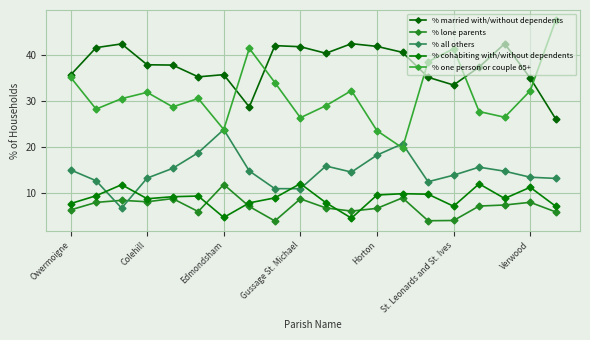

Count the number of categories in the chart.

20